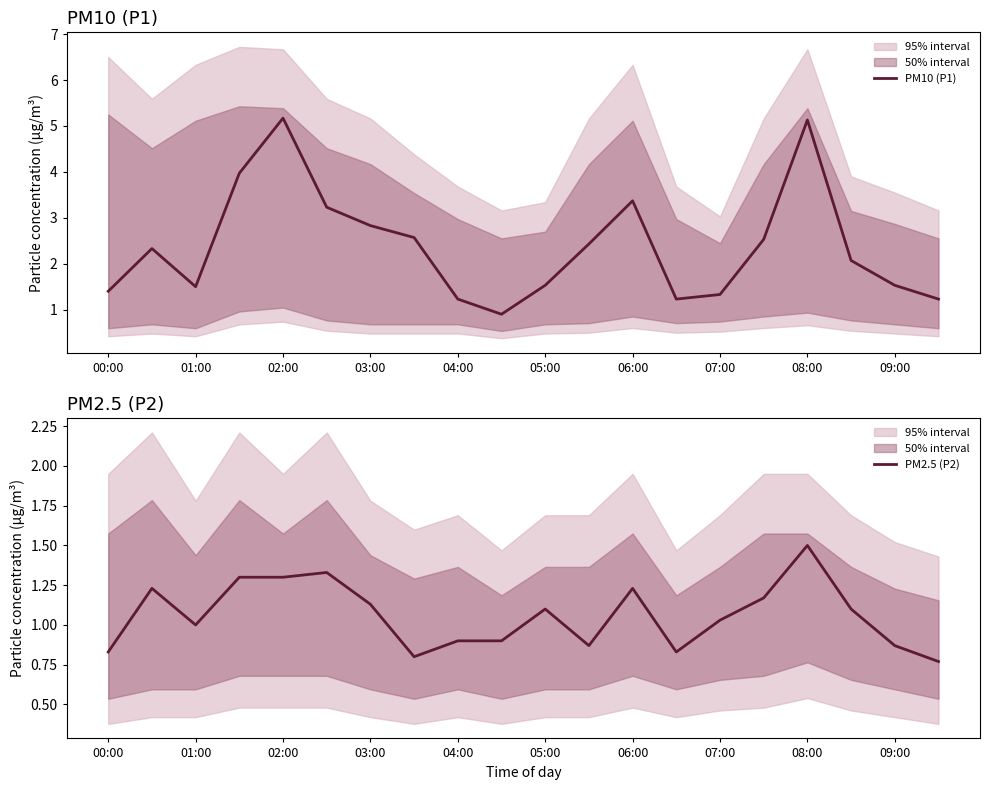

Which series has the widest spread of values?

PM10 (P1)